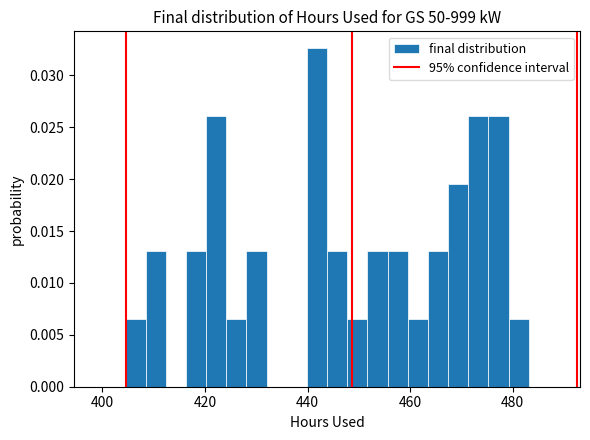

Read against the x-axis, roughly where is the centre of the tallest bar?

442